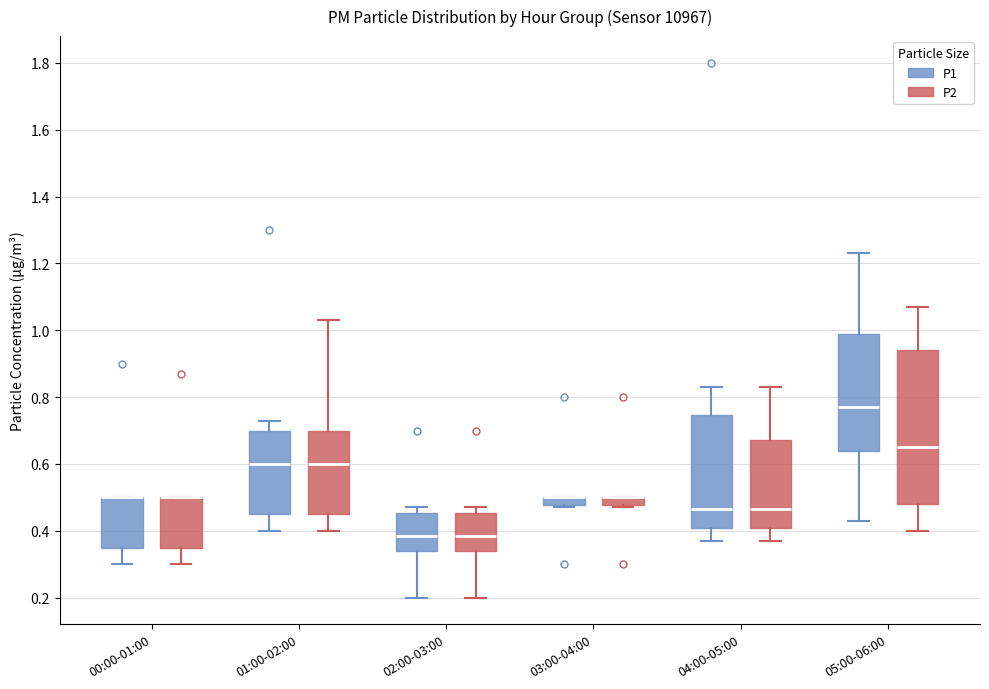

Where is the lower edge of the box for 00:00-01:00 (P1) on the y-axis? The values are not printed on the chart, so give them approximately, as read against the axis.

0.36